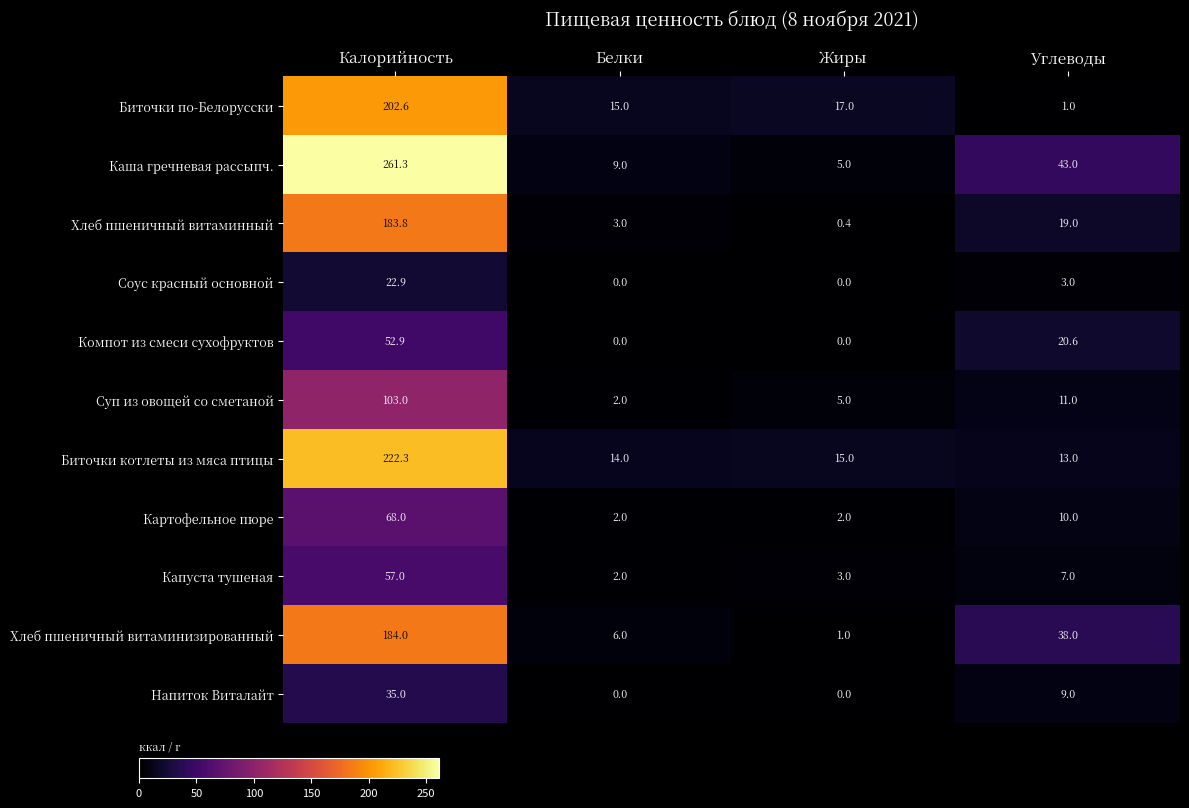

What is the difference between the maximum and minimum values in the Напиток Виталайт series?

35.0